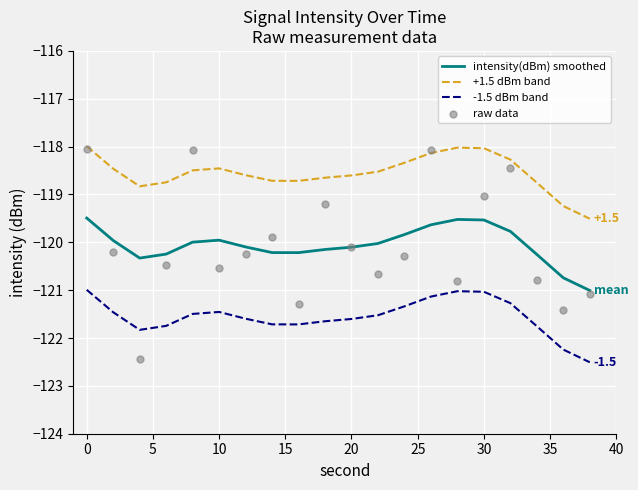

Which series reaches the maximum Y coordinate?

+1.5 dBm band